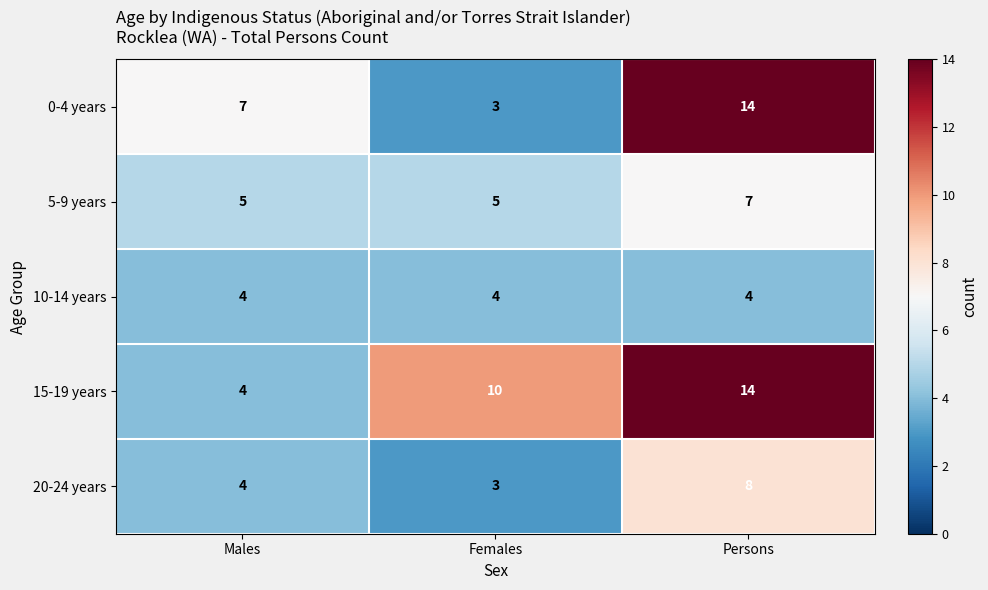

What is the spread (max minus min) of values at Persons?

10